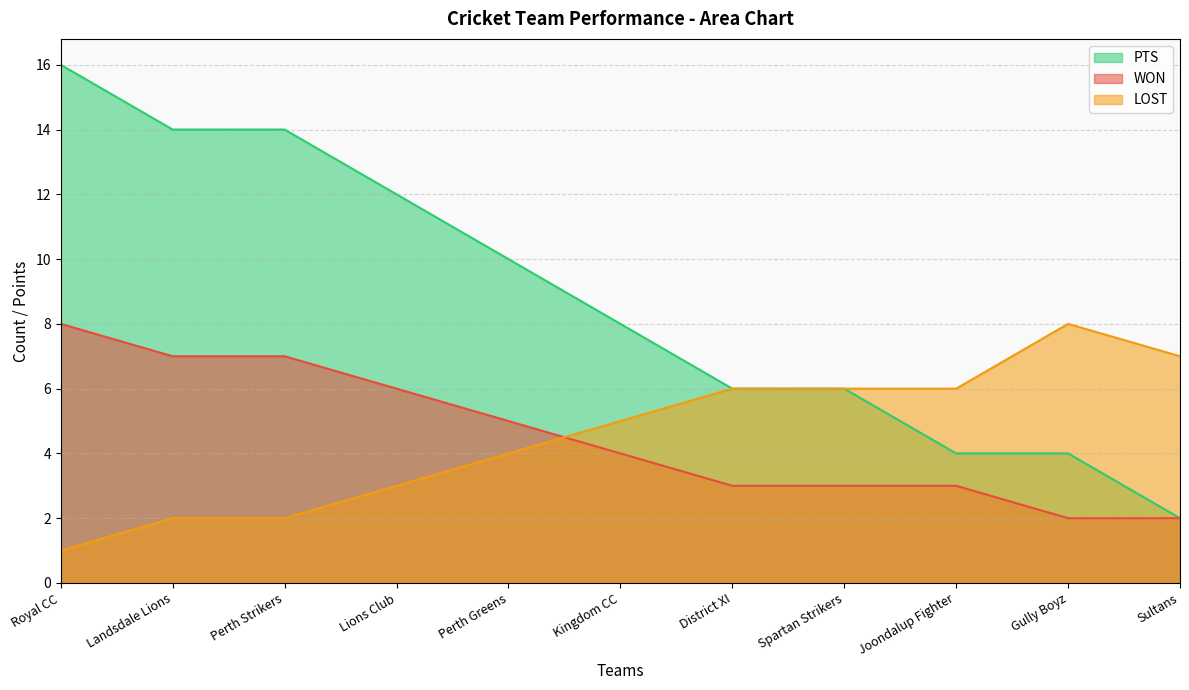

What value does the WON series have at Sultans?

2